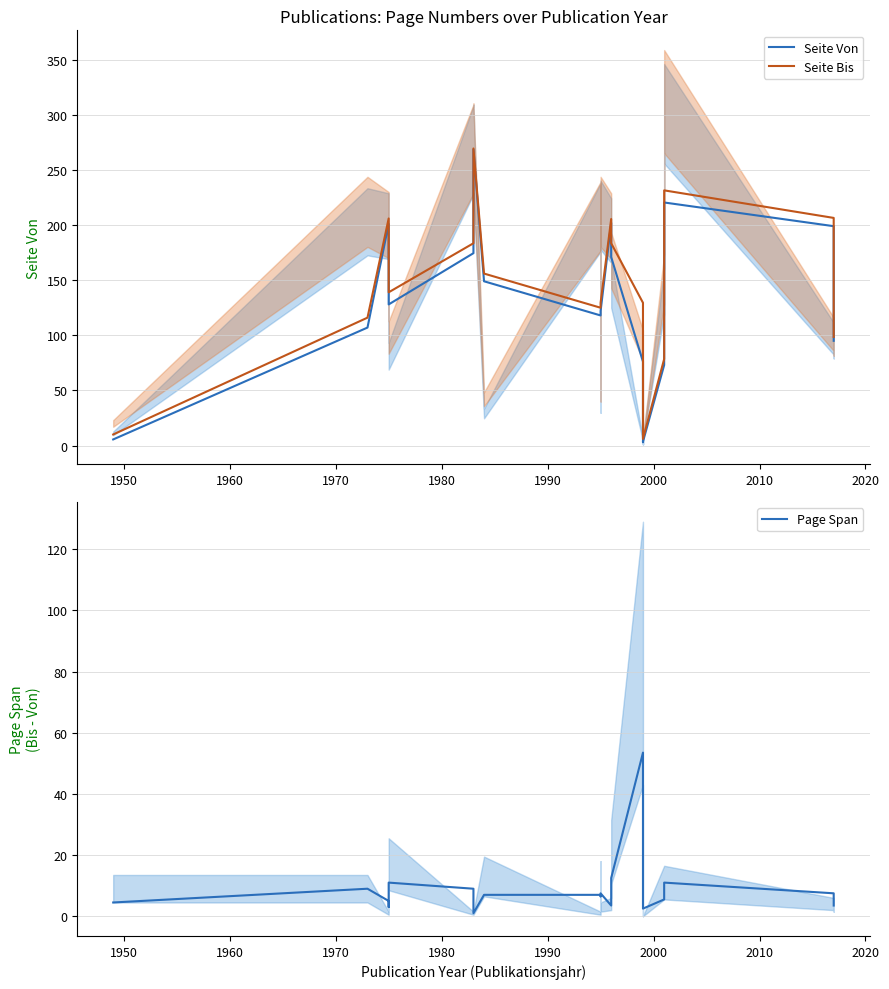

Rank the series by their maximum value, from lowest to highest.

Page Span, Seite Von, Seite Bis